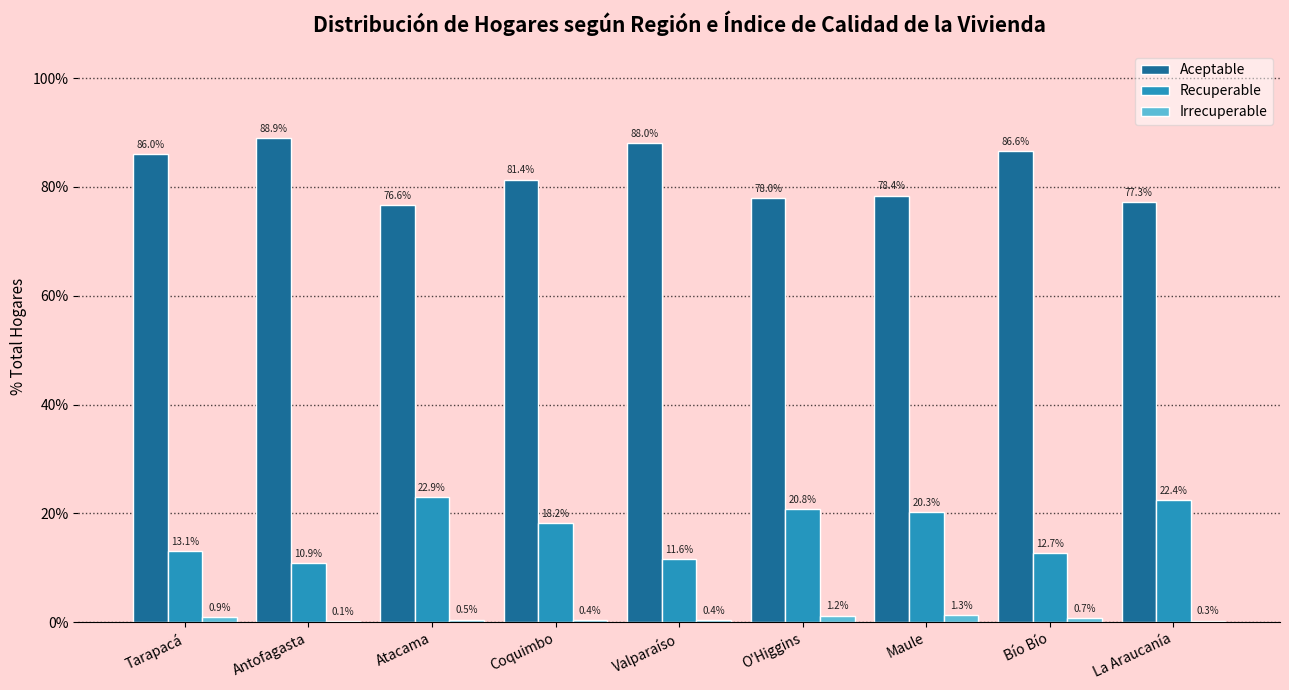

Reading left to right, transcribe all the data shown in this chart.

Aceptable: Tarapacá=86.0	Antofagasta=88.9	Atacama=76.6	Coquimbo=81.4	Valparaíso=88.0	O'Higgins=78.0	Maule=78.4	Bío Bío=86.6	La Araucanía=77.3
Recuperable: Tarapacá=13.1	Antofagasta=10.9	Atacama=22.9	Coquimbo=18.2	Valparaíso=11.6	O'Higgins=20.8	Maule=20.3	Bío Bío=12.7	La Araucanía=22.4
Irrecuperable: Tarapacá=0.9	Antofagasta=0.1	Atacama=0.5	Coquimbo=0.4	Valparaíso=0.4	O'Higgins=1.2	Maule=1.3	Bío Bío=0.7	La Araucanía=0.3